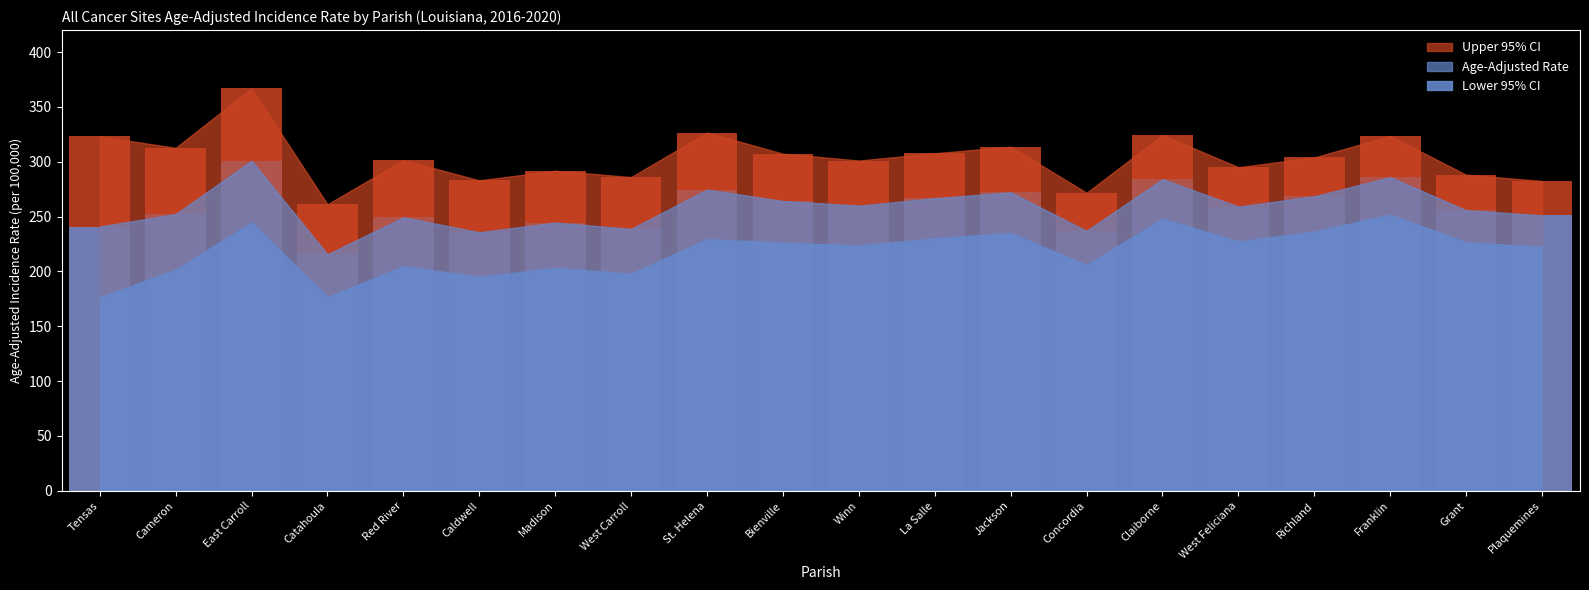

What position from the right is West Feliciana?

5